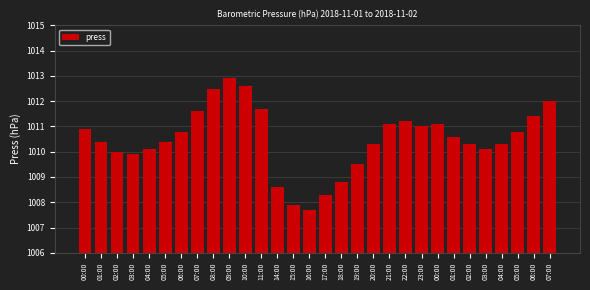

How many categories are shown in the chart?

30